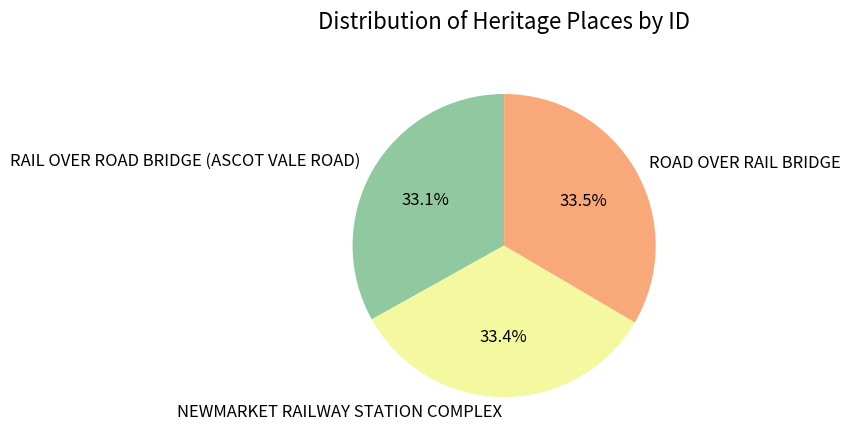

How many segments does this pie chart have?

3